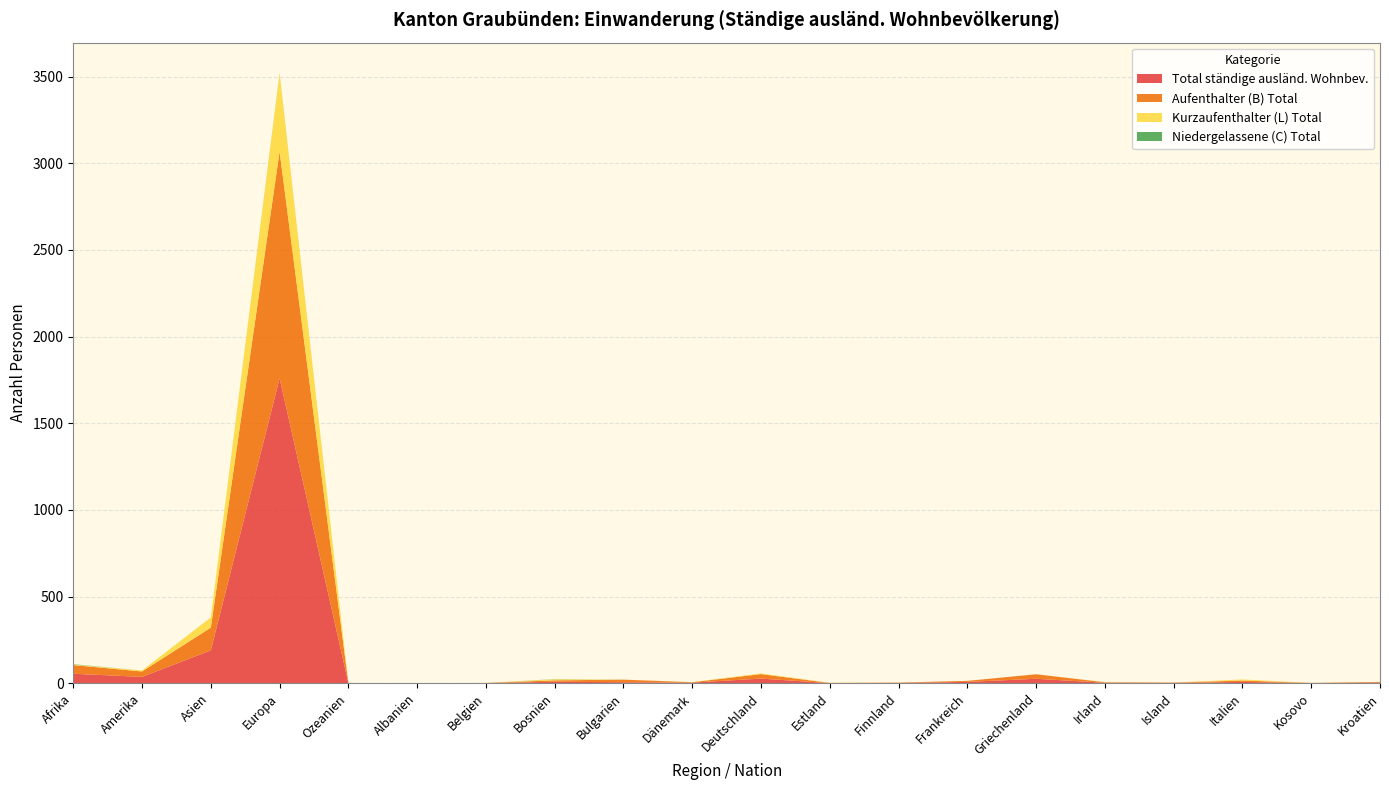

Reading left to right, what are all the values shown in this chart?

Aufenthalter (B) Total: Afrika=50	Amerika=31	Asien=131	Europa=1307	Ozeanien=1	Albanien=0	Belgien=1	Bosnien=8	Bulgarien=15	Dänemark=2	Deutschland=26	Estland=1	Finnland=2	Frankreich=6	Griechenland=26	Irland=3	Island=2	Italien=8	Kosovo=1	Kroatien=4
Kurzaufenthalter (L) Total: Afrika=3	Amerika=6	Asien=59	Europa=451	Ozeanien=0	Albanien=0	Belgien=0	Bosnien=6	Bulgarien=0	Dänemark=1	Deutschland=4	Estland=1	Finnland=0	Frankreich=0	Griechenland=0	Irland=1	Island=0	Italien=6	Kosovo=0	Kroatien=0
Niedergelassene (C) Total: Afrika=2	Amerika=0	Asien=0	Europa=2	Ozeanien=0	Albanien=0	Belgien=0	Bosnien=1	Bulgarien=0	Dänemark=0	Deutschland=0	Estland=0	Finnland=0	Frankreich=0	Griechenland=0	Irland=0	Island=0	Italien=0	Kosovo=0	Kroatien=0
Total ständige ausländ. Wohnbev.: Afrika=55	Amerika=37	Asien=190	Europa=1760	Ozeanien=1	Albanien=0	Belgien=1	Bosnien=9	Bulgarien=6	Dänemark=4	Deutschland=27	Estland=1	Finnland=2	Frankreich=8	Griechenland=26	Irland=3	Island=2	Italien=8	Kosovo=1	Kroatien=4